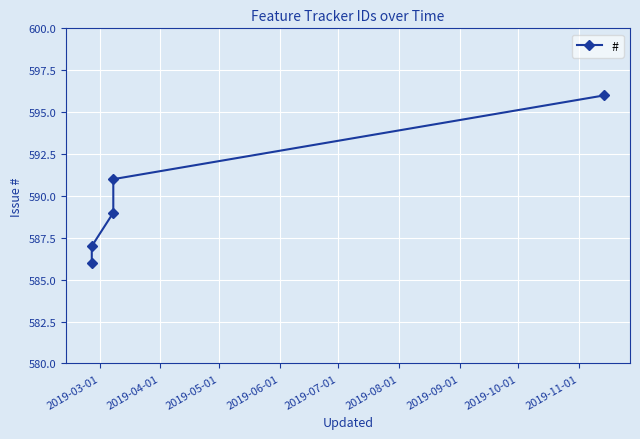

At which category does the chart reach its minimum across all series?

2019-03-01